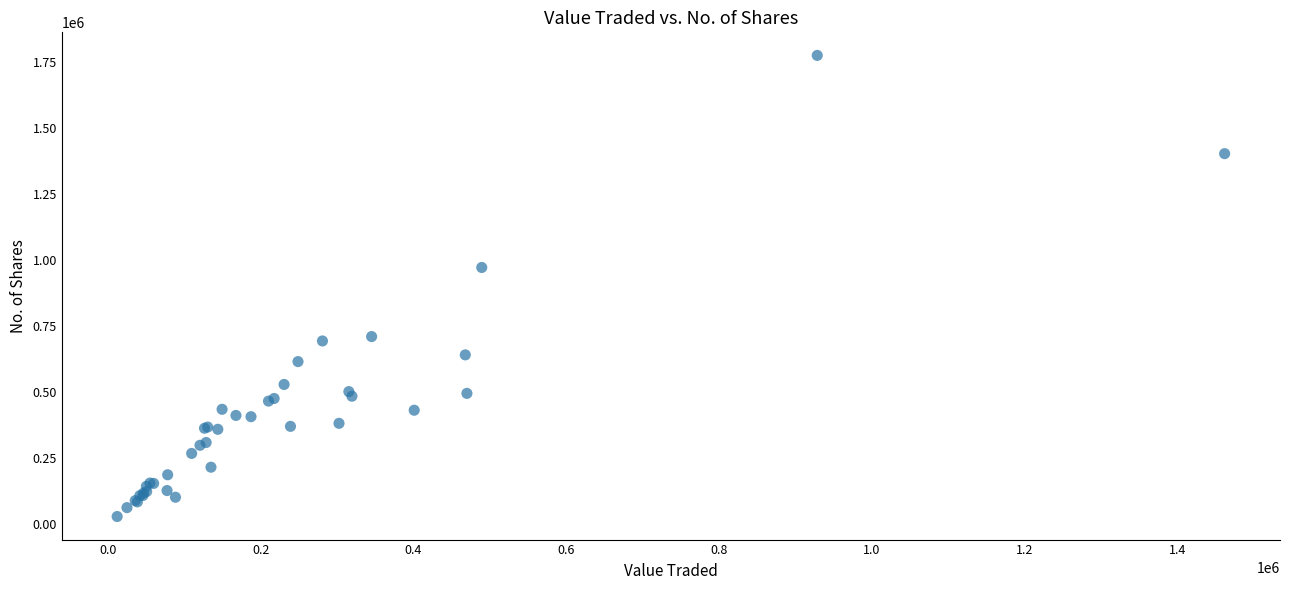

What Y value in the scatter plot is closest to 901122?

971041